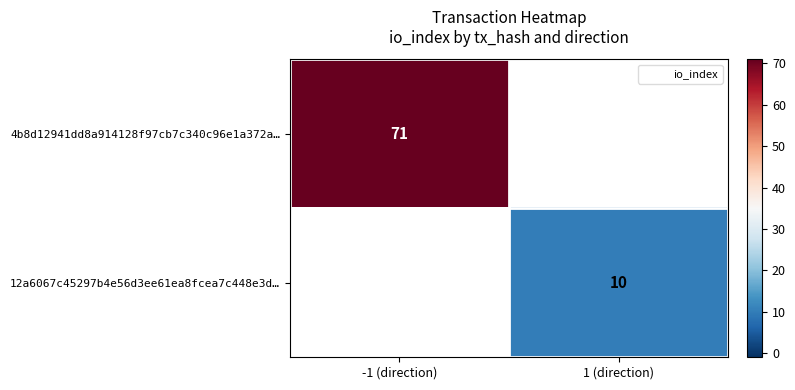

Is it true that 12a6067c45297b4e56d3ee61ea8fcea7c448e3d… equals 10.0 at 1 (direction)?

True